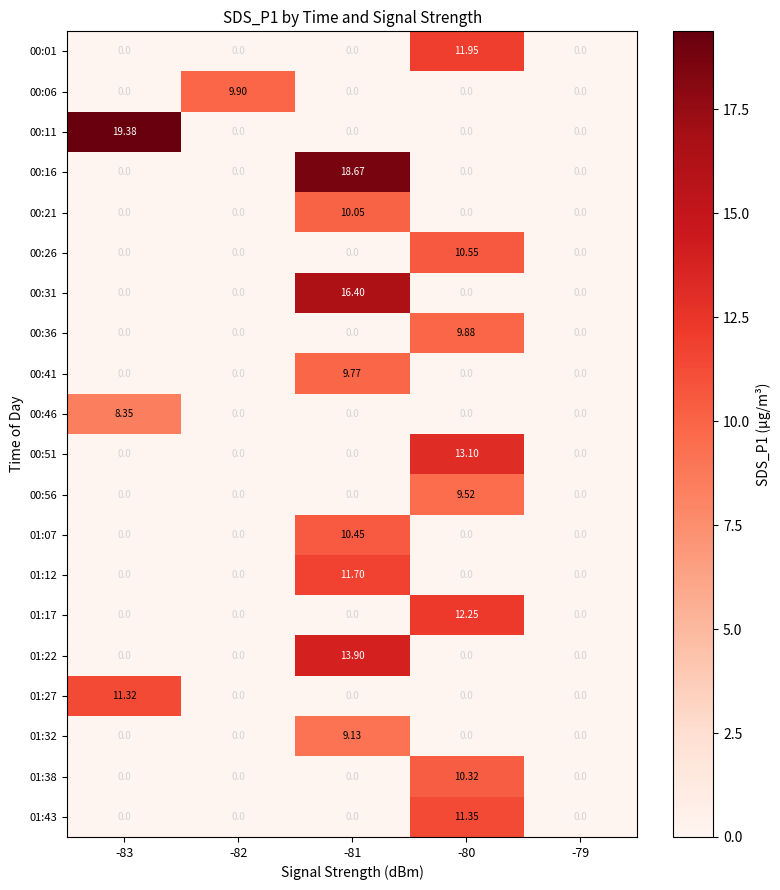

How many positive values does the 01:17 series have?

1